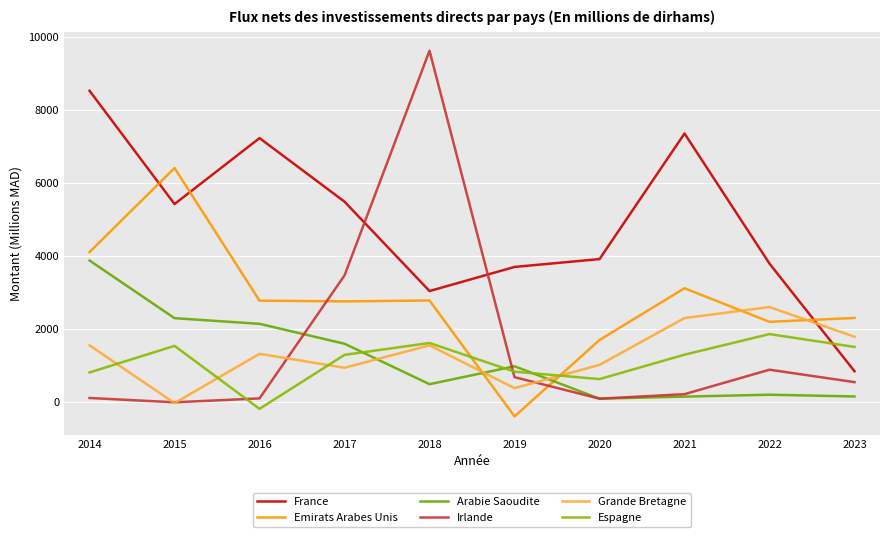

How many times do Grande Bretagne and France cross each other?

1